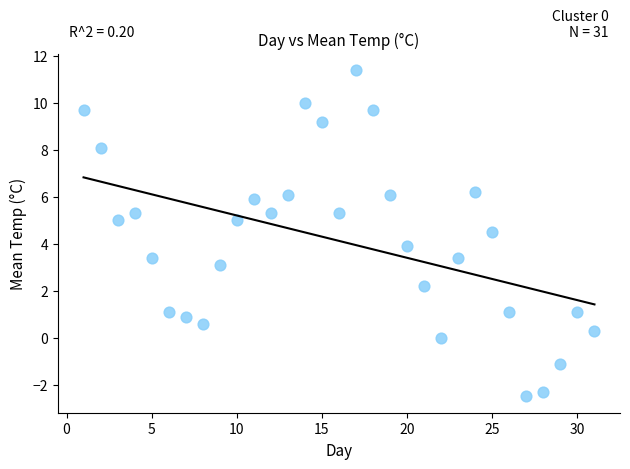

What is the range of X values (max minus min)?

30.0